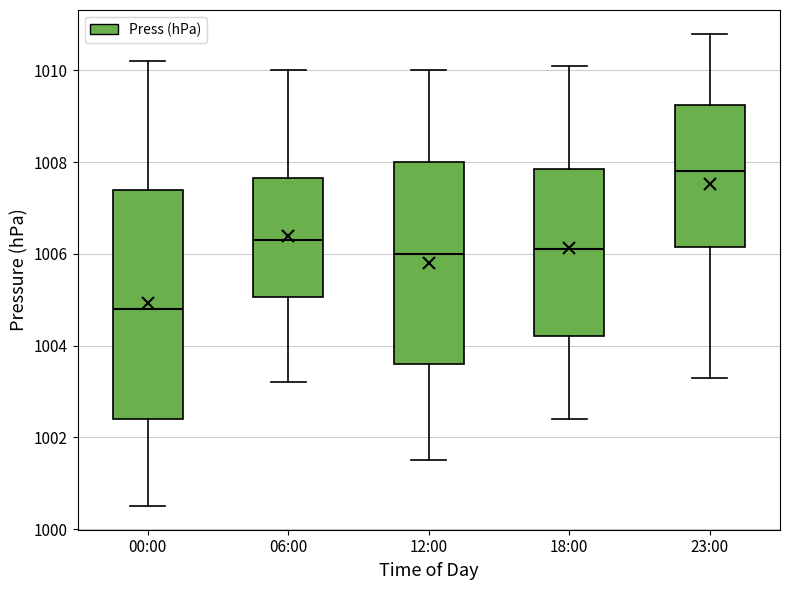

Reading left to right, transcribe this box plot: for each box, give where its median line is, the range the box spans, and where its two whiskers end, as read against the y-axis. The values are not printed on the chart, so give them approximately, as read against the axis.

00:00: median 1004.8, box 1002.4 to 1007.4, whiskers 1000.6 to 1010.2
06:00: median 1006.4, box 1005.0 to 1007.6, whiskers 1003.2 to 1010.0
12:00: median 1006.0, box 1003.6 to 1008.0, whiskers 1001.6 to 1010.0
18:00: median 1006.2, box 1004.2 to 1007.8, whiskers 1002.4 to 1010.2
23:00: median 1007.8, box 1006.2 to 1009.2, whiskers 1003.4 to 1010.8